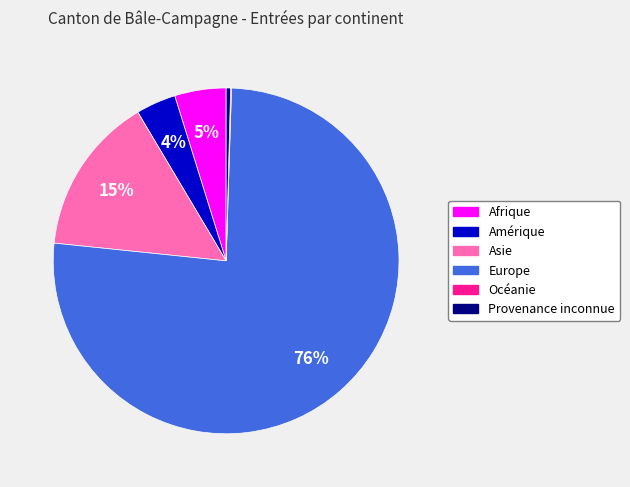

To the nearest percent, what is the average slice percentage?

17%